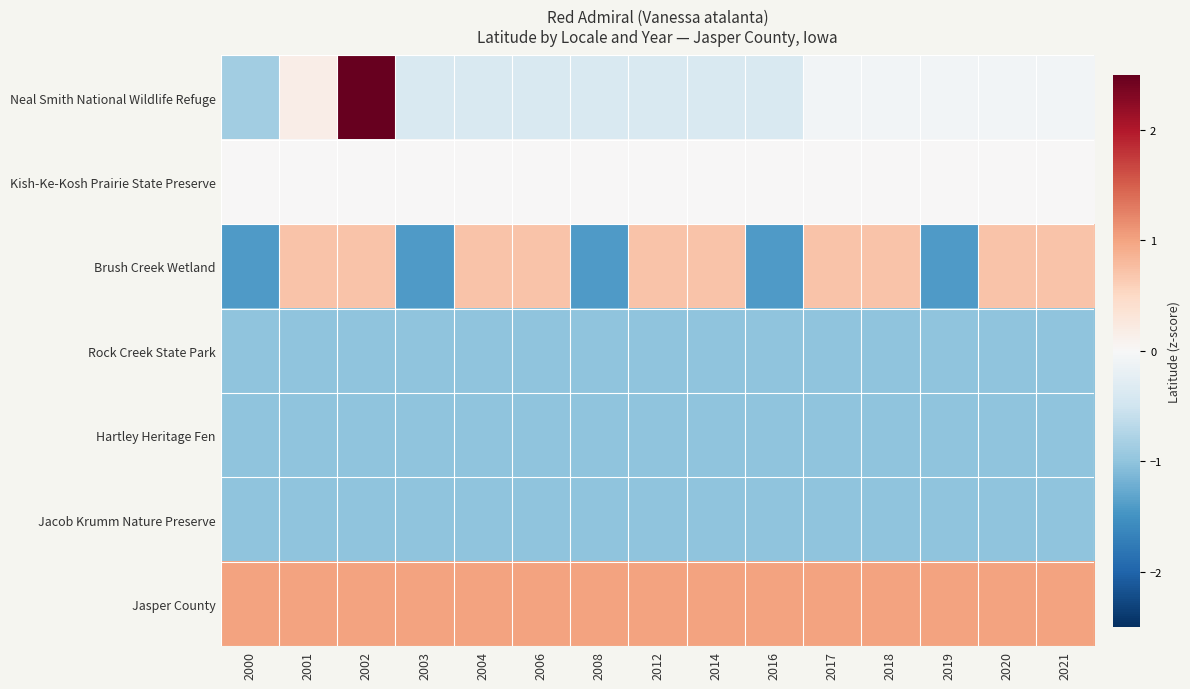

Rank the series at 2000 from highest to lowest value.

Jasper County, Kish-Ke-Kosh Prairie State Preserve, Neal Smith National Wildlife Refuge, Rock Creek State Park, Hartley Heritage Fen, Jacob Krumm Nature Preserve, Brush Creek Wetland